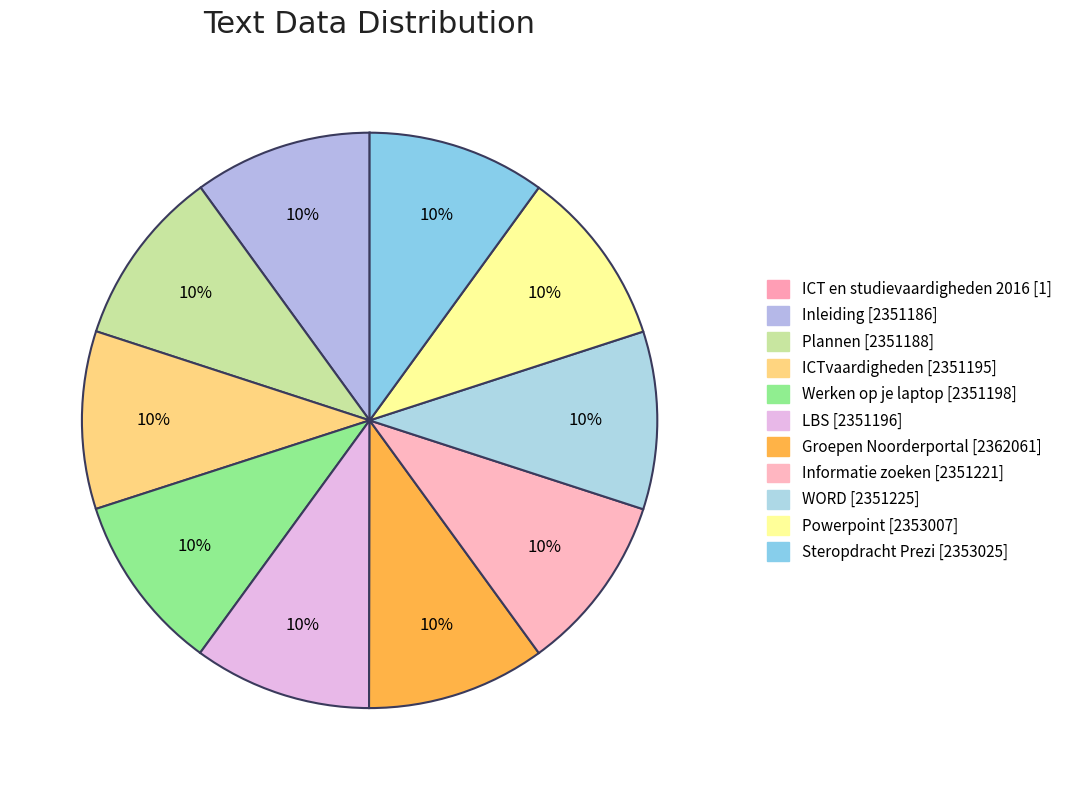

What percentage is the Werken op je laptop slice, to the nearest percent?

10%